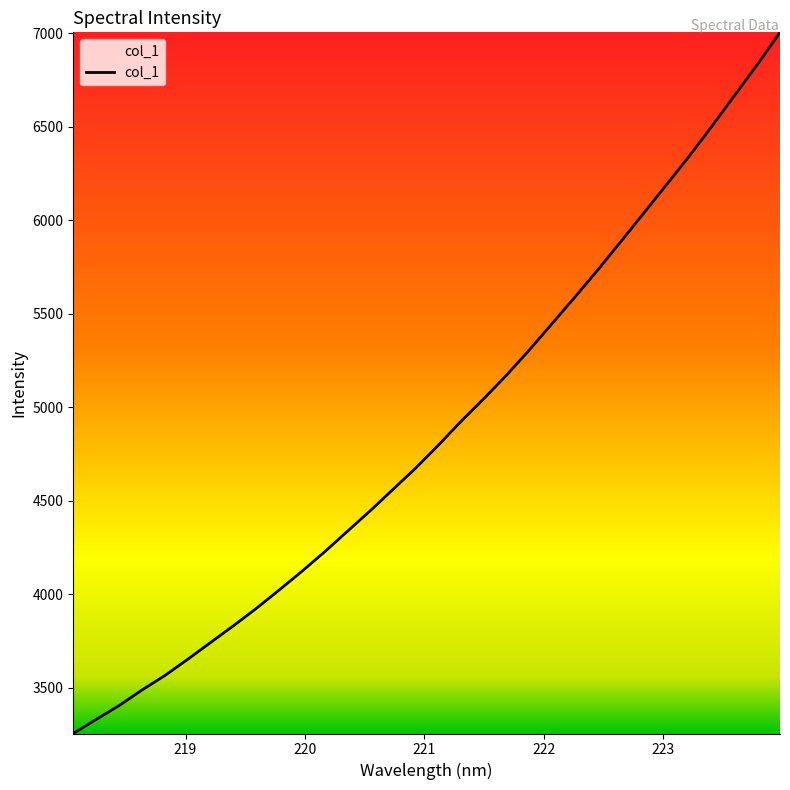

What is the difference between the maximum and minimum values?

3747.8